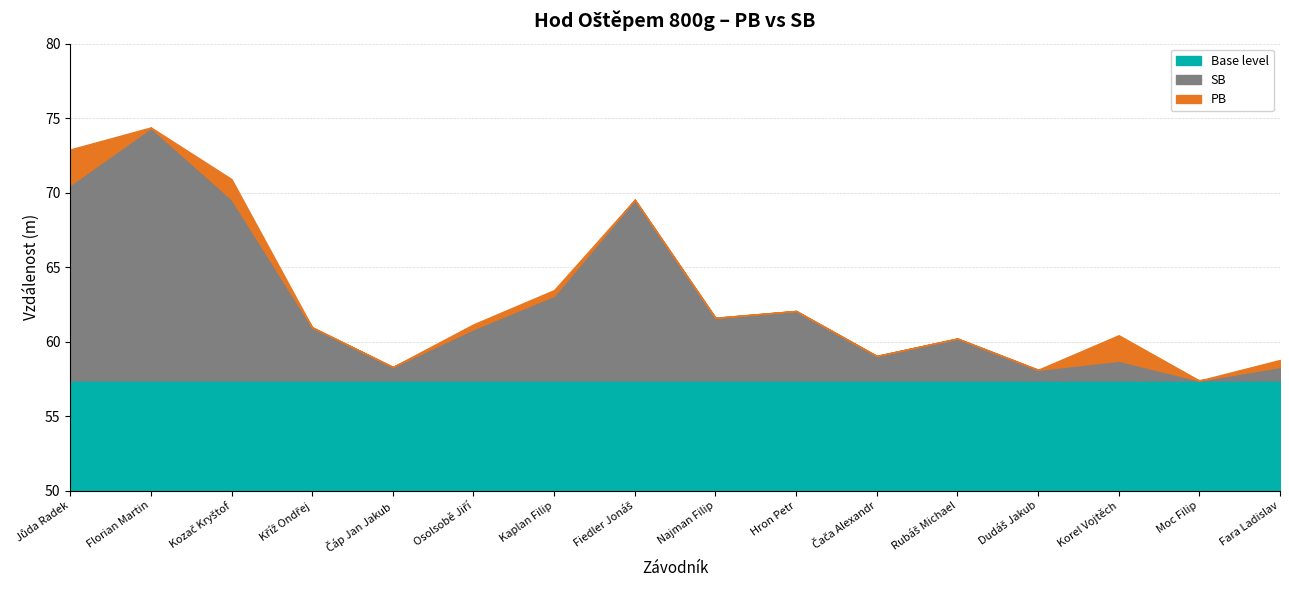

Where is the first local minimum for SB?

Čáp Jan Jakub